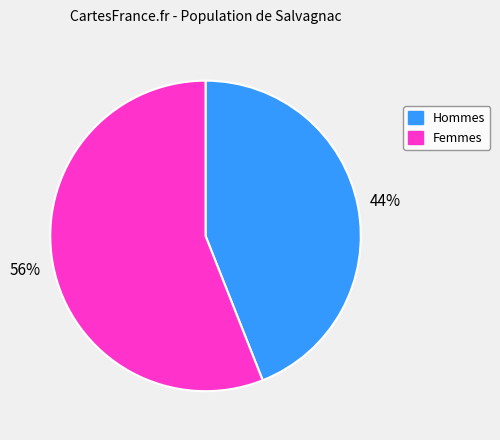

Rank the categories by value from highest to lowest.

Femmes, Hommes